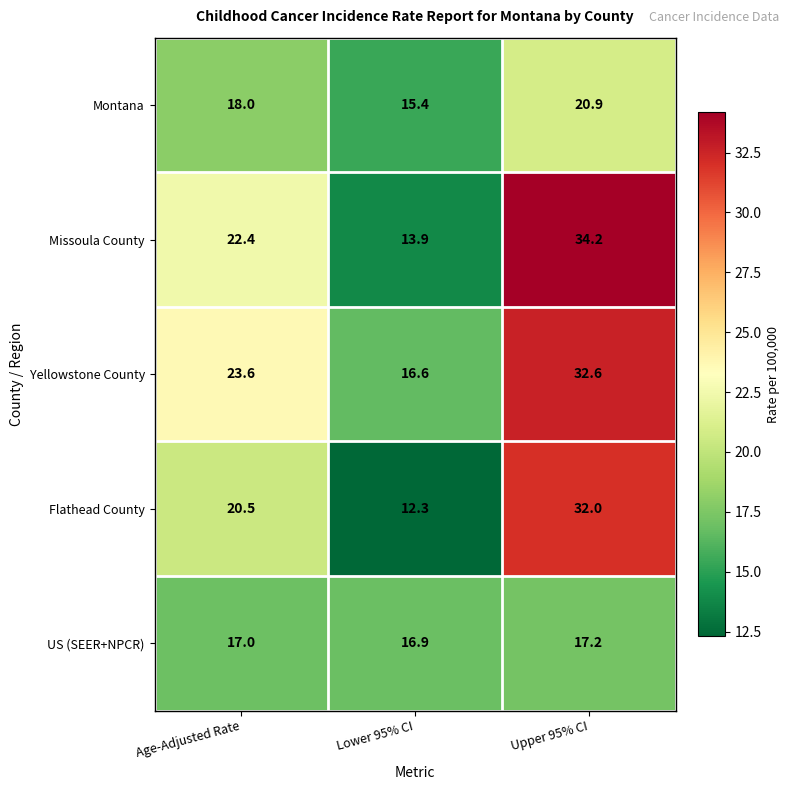

Is the value of Missoula County at Upper 95% CI greater than the value of US (SEER+NPCR) at Lower 95% CI?

Yes